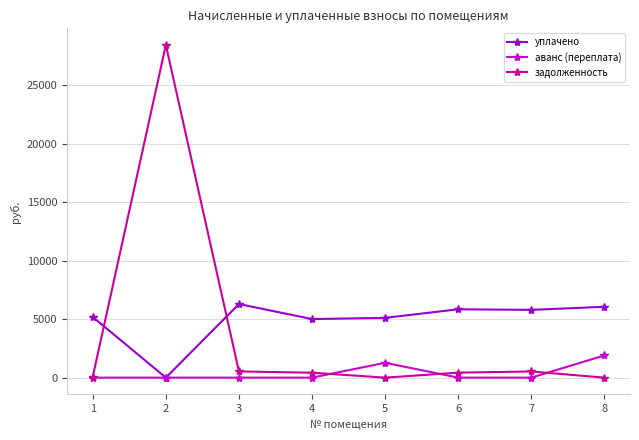

What is the total value across all series at 3?

6819.6